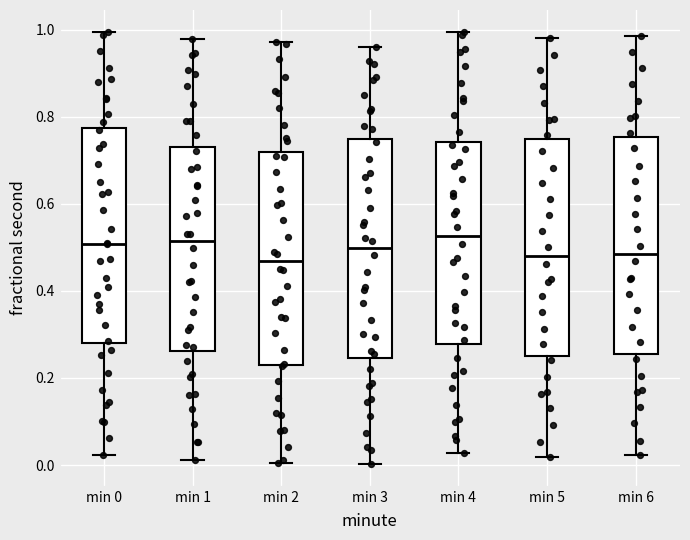

Reading left to right, read every box against the y-axis: the position of its median line, the range the box covers, and the ends of its whiskers. The values are not printed on the chart, so give them approximately, as read against the axis.

min 0: median 0.50, box 0.28 to 0.78, whiskers 0.02 to 1.00
min 1: median 0.52, box 0.26 to 0.74, whiskers 0.02 to 0.98
min 2: median 0.46, box 0.24 to 0.72, whiskers 0.00 to 0.98
min 3: median 0.50, box 0.24 to 0.74, whiskers 0.00 to 0.96
min 4: median 0.52, box 0.28 to 0.74, whiskers 0.02 to 1.00
min 5: median 0.48, box 0.26 to 0.74, whiskers 0.02 to 0.98
min 6: median 0.48, box 0.26 to 0.76, whiskers 0.02 to 0.98